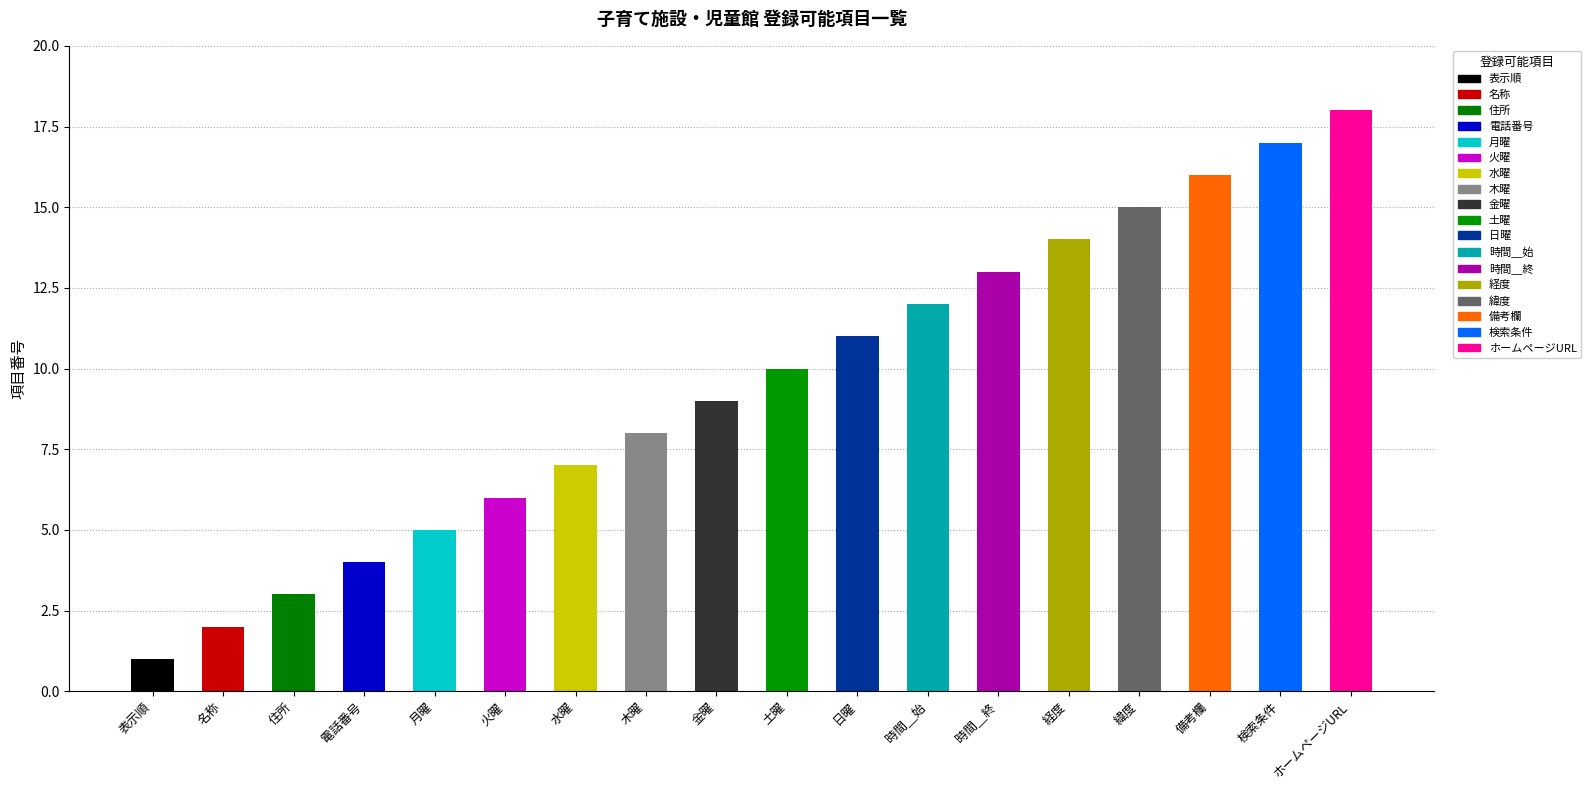

What is the change in value from 名称 to 土曜?

+8